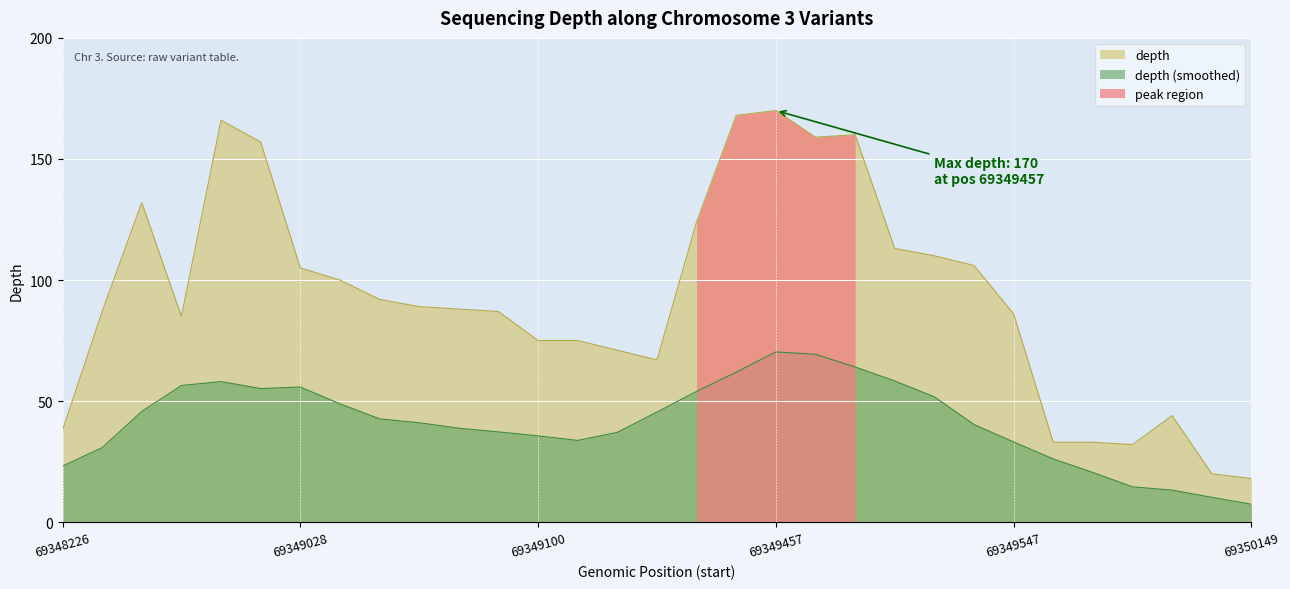

How many points are lower than both their immediate neighbors (excluding endpoints)?

4